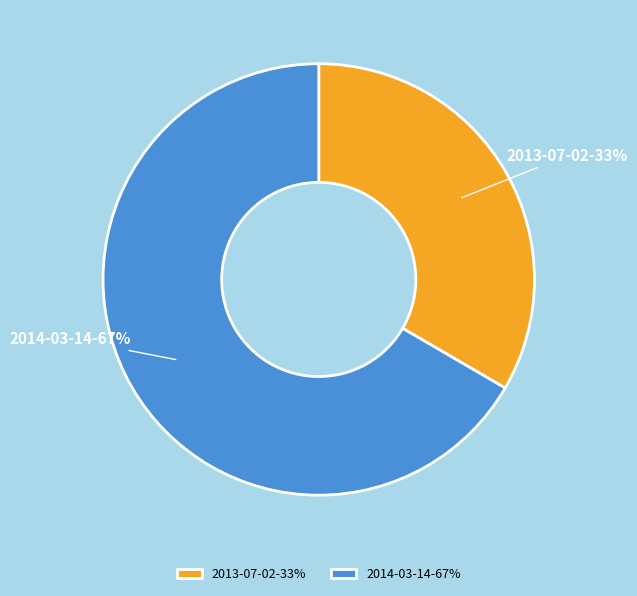

To the nearest percent, what portion does 2013-07-02 represent?

33%